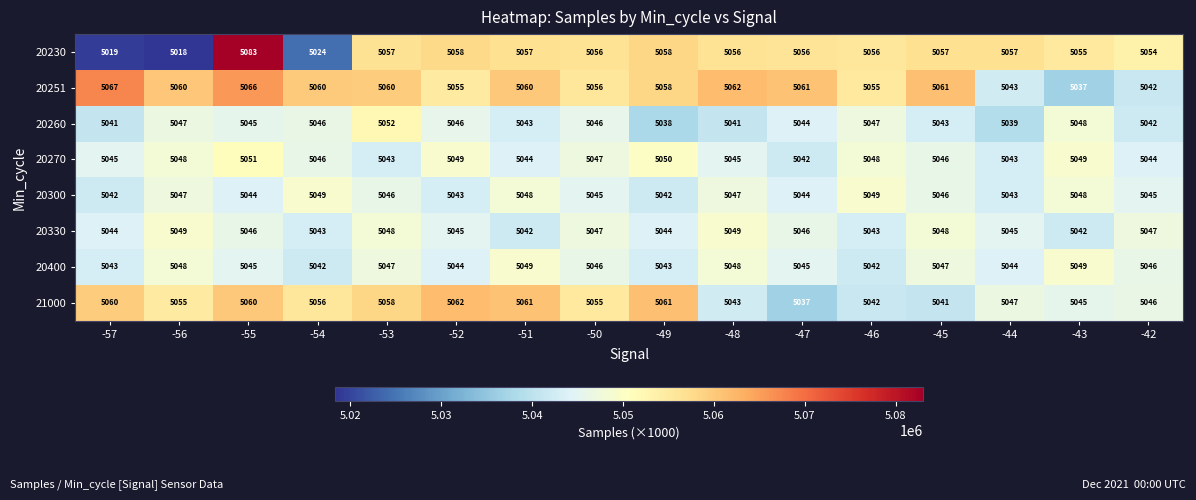

Which series has the largest total across all categories?

20251